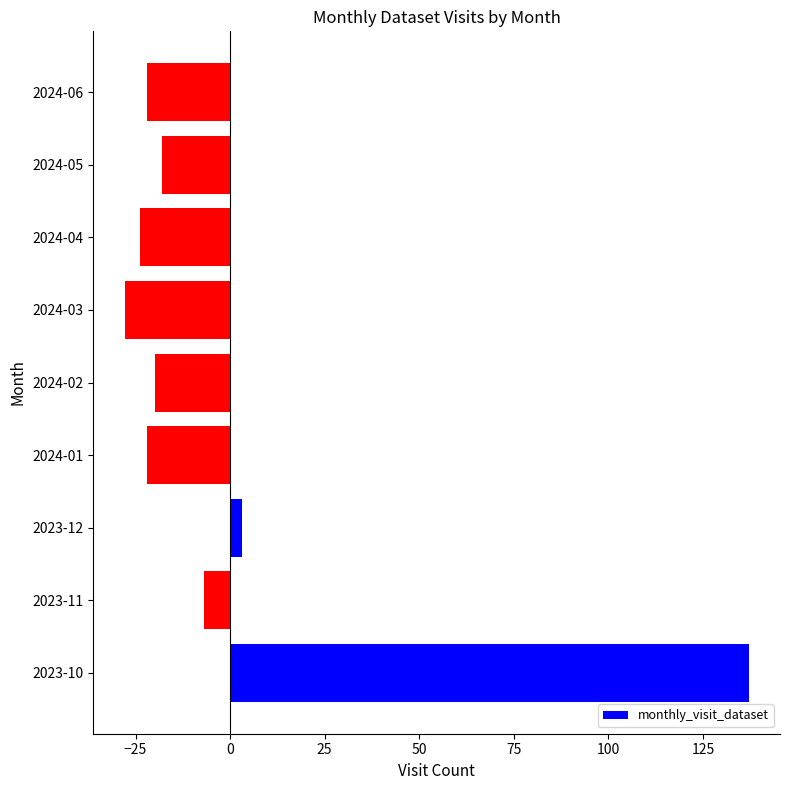

At which category does the chart reach its minimum across all series?

2024-03